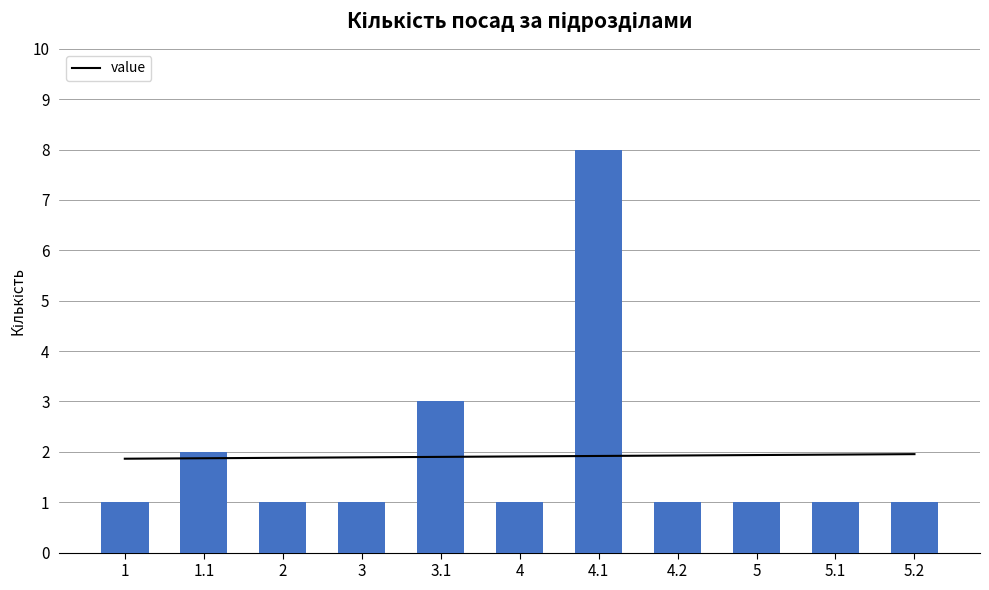

Count the number of values greater than 1.

3